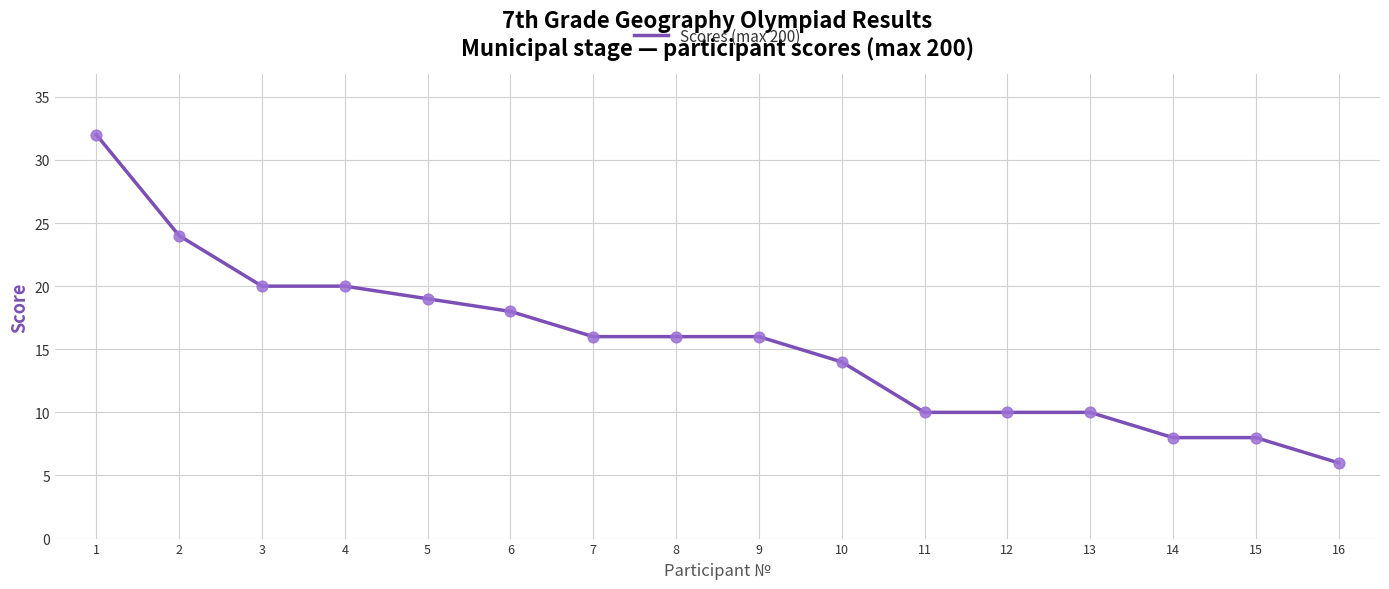

What is the change in value from 8 to 14?

-8